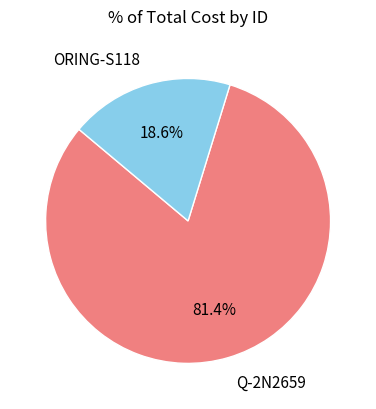

How many slices are in this pie chart?

2